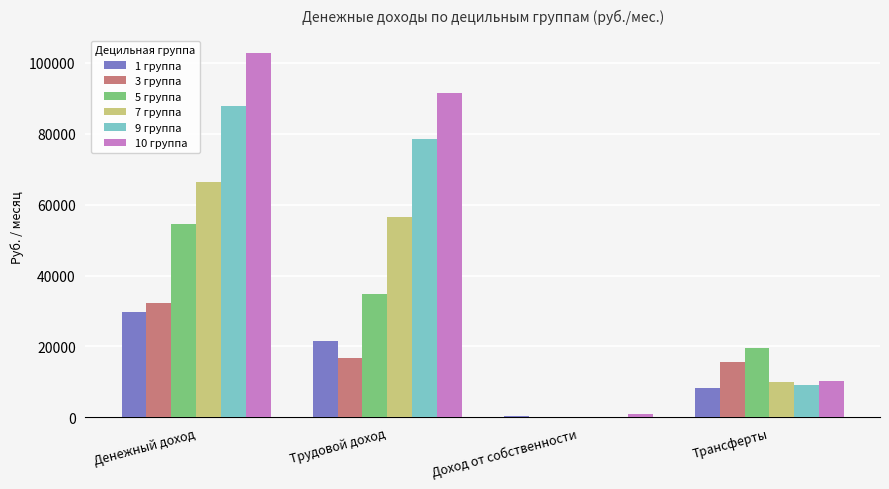

What is the total value across all series at Доход от собственности?

1683.8